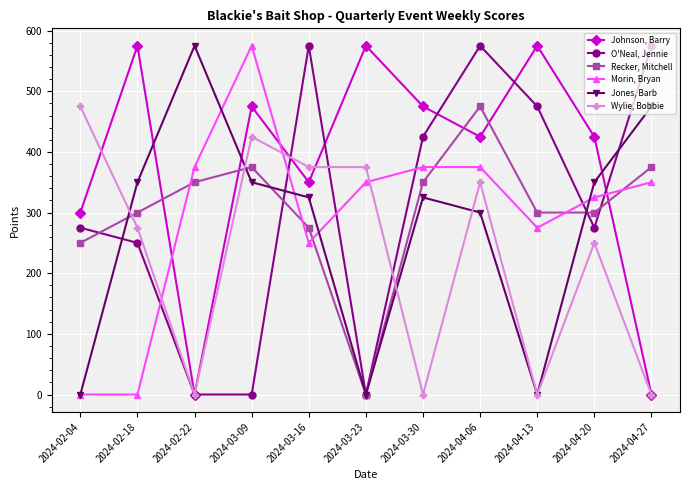

What is the sum of the Wylie, Bobbie values at 2024-02-18 and 2024-04-27?

275